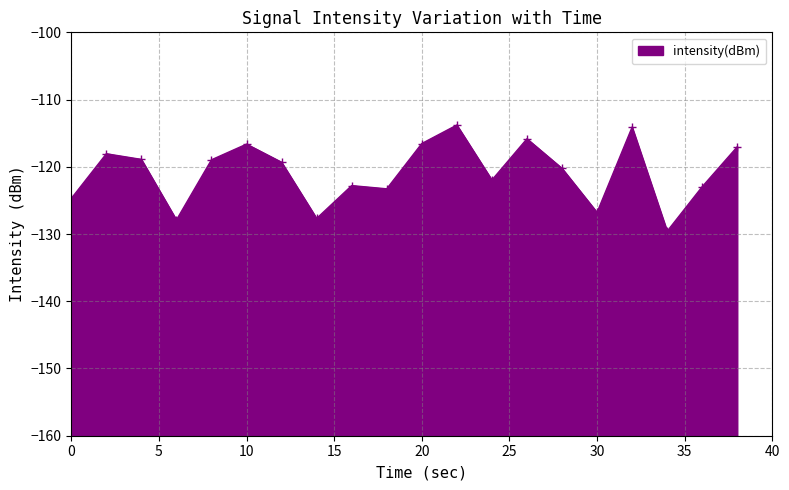

List the labels in order of value, largest first.

22, 32, 26, 20, 10, 38, 2, 4, 8, 12, 28, 24, 16, 36, 18, 0, 30, 14, 6, 34